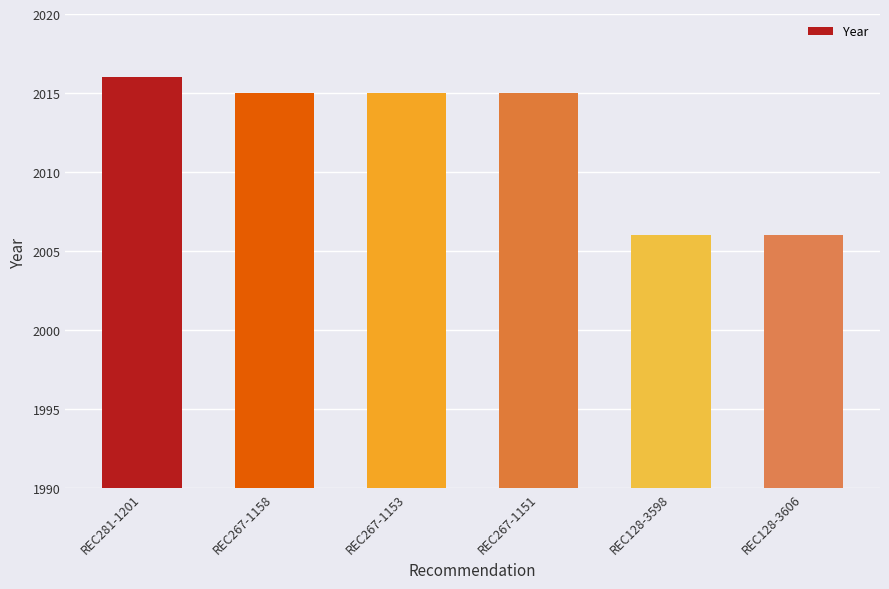

What is the label of the 1st bar from the right?

REC128-3606